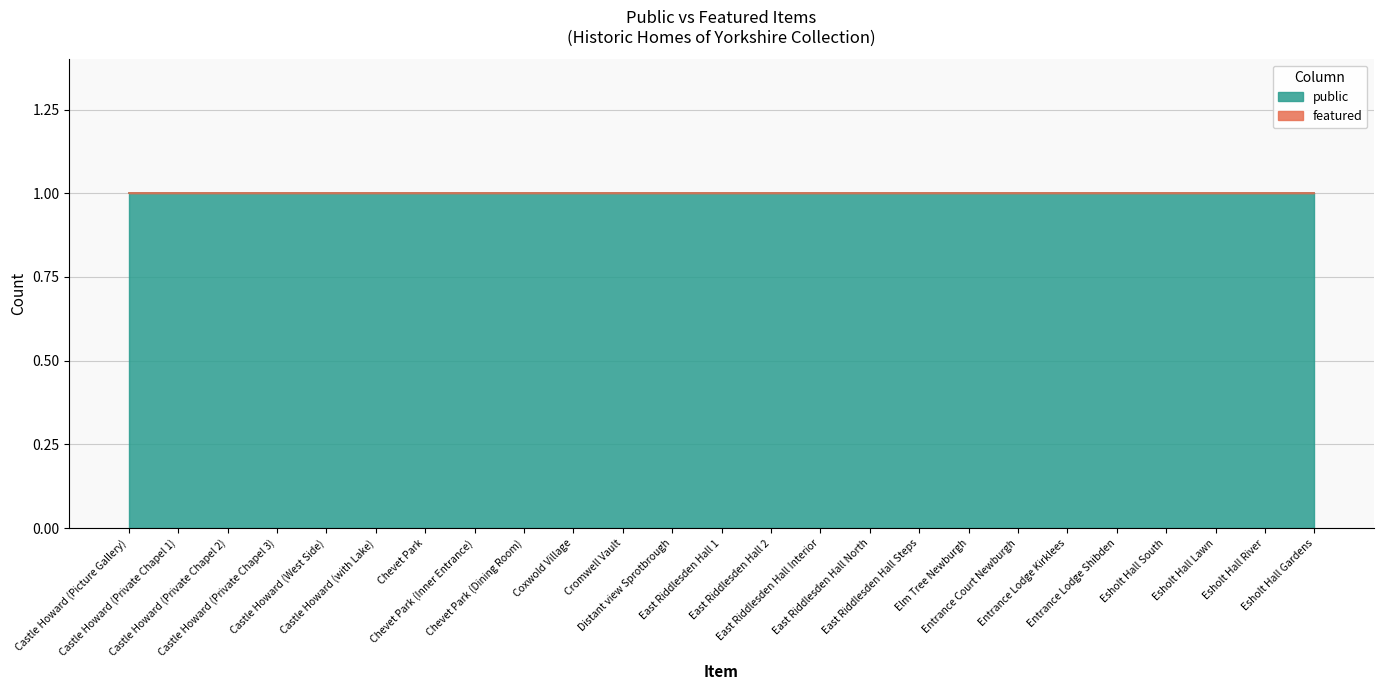

Rank the series by their average value, from lowest to highest.

featured, public